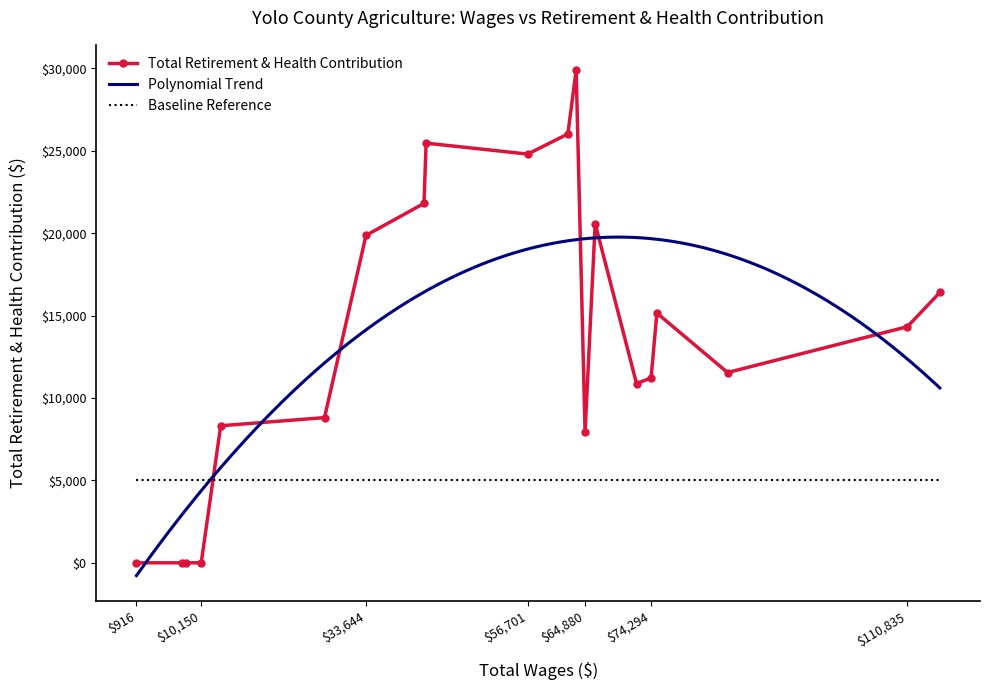

What is the change in value from 9 to 14?

-17216